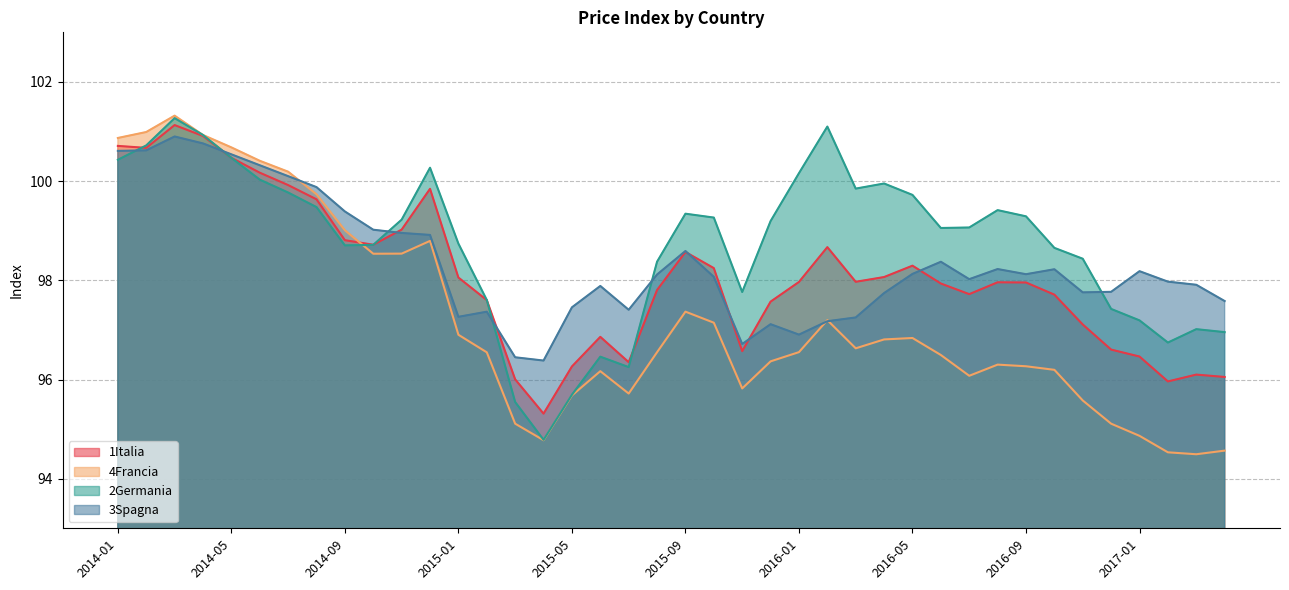

At which category does 4Francia reach its first local valley?

2014-10